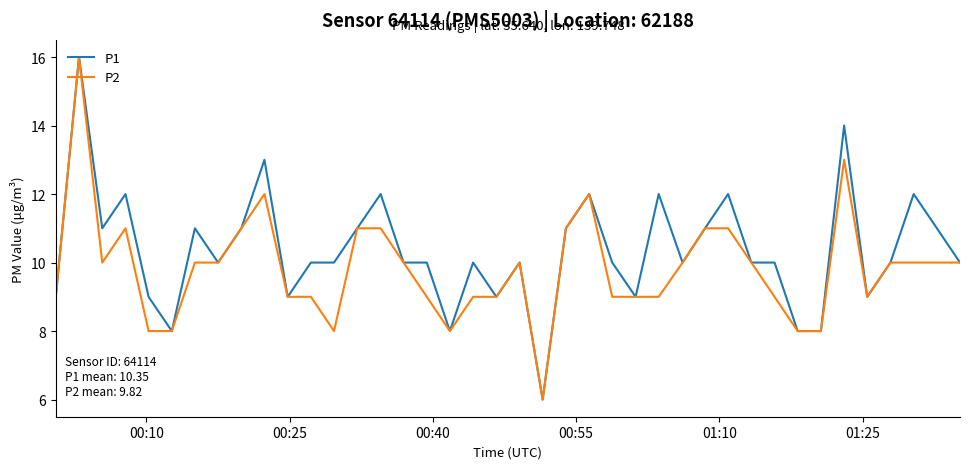

List the series in order of their overall mean, highest first.

P1, P2